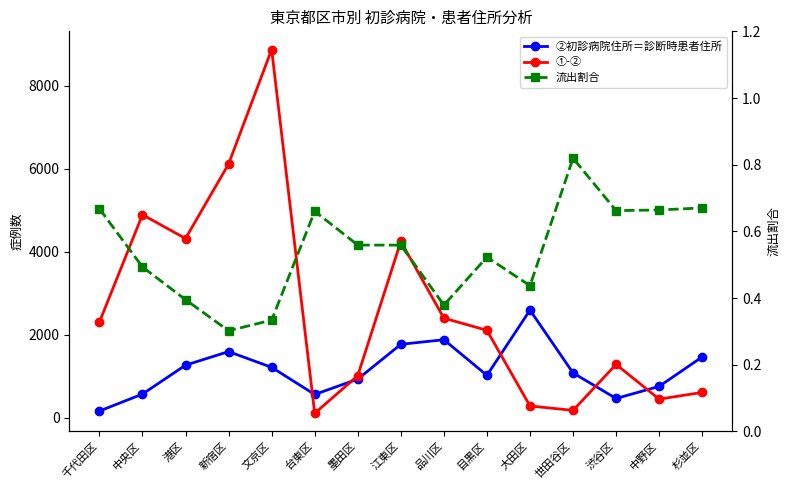

In 流出割合, how many points are lower than both neighbors (excluding endpoints)?

4